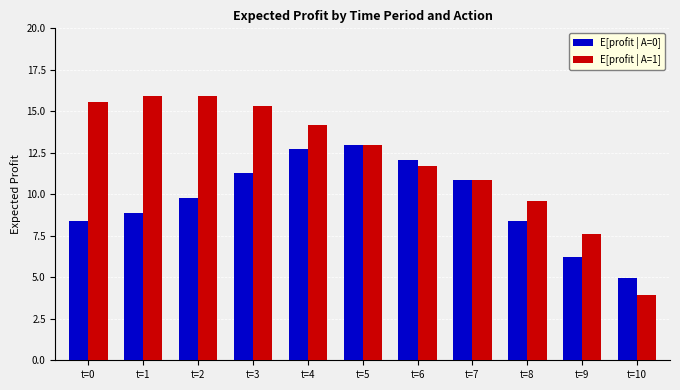

Count the number of categories in the chart.

11